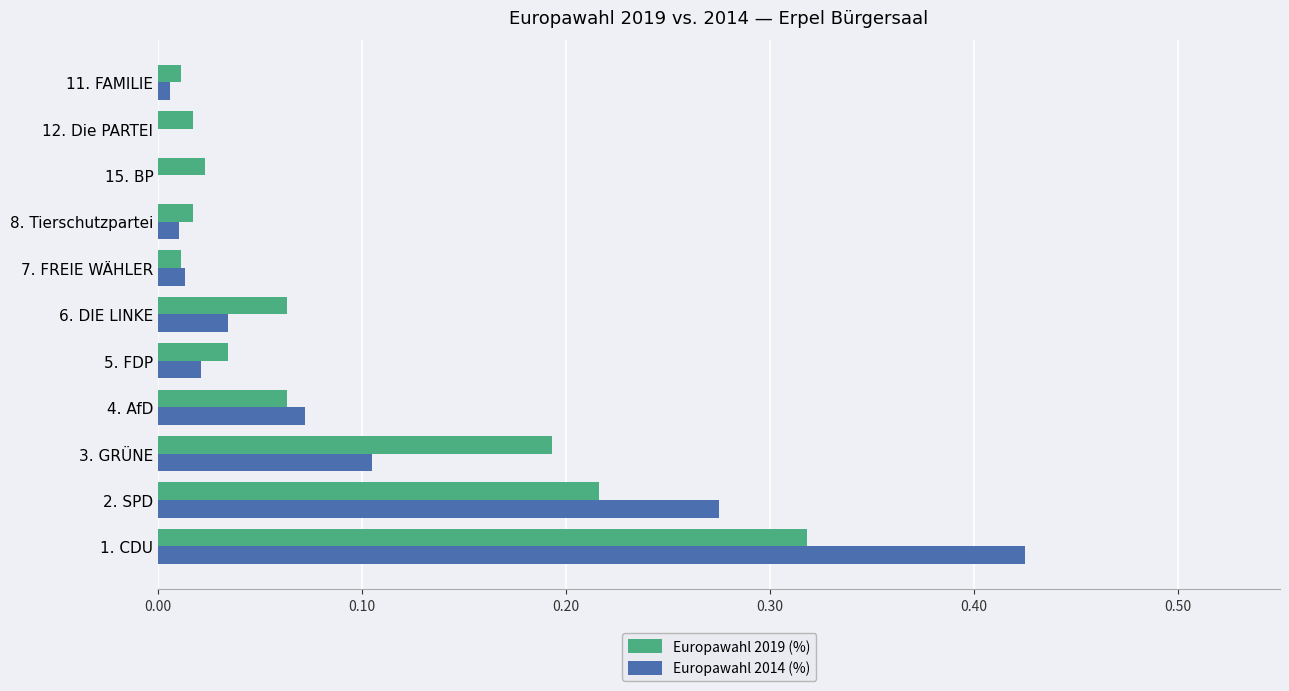

What is the sum of all Europawahl 2014 (%) values?

1.0